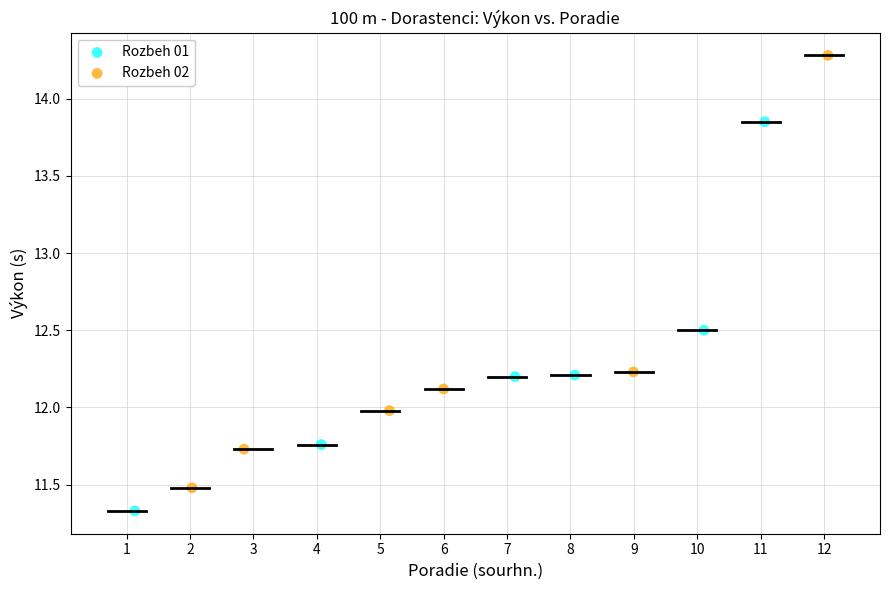

Which series reaches the maximum Y coordinate?

Rozbeh 02